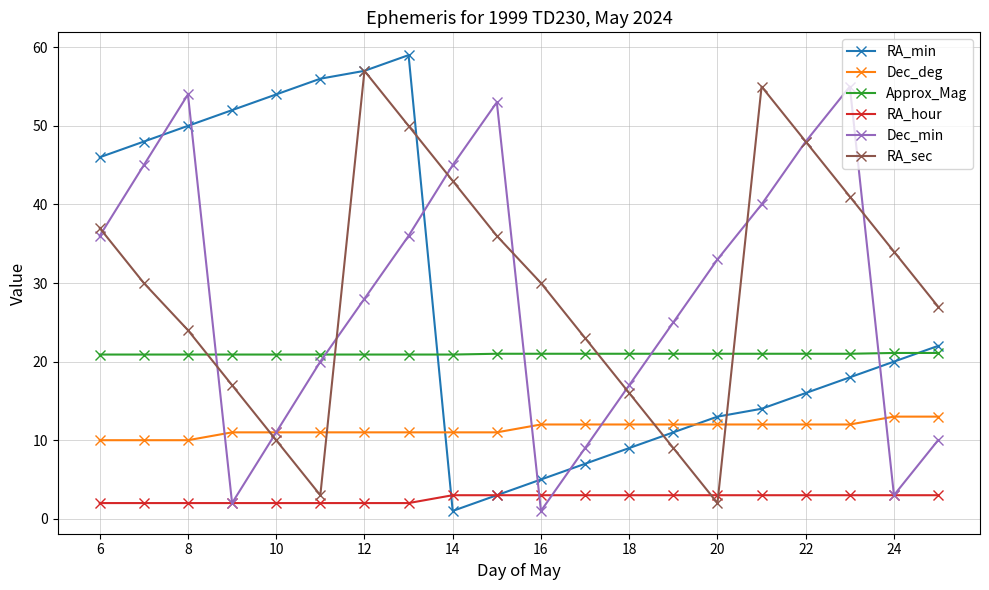

How many times do RA_sec and Approx_Mag cross each other?

4